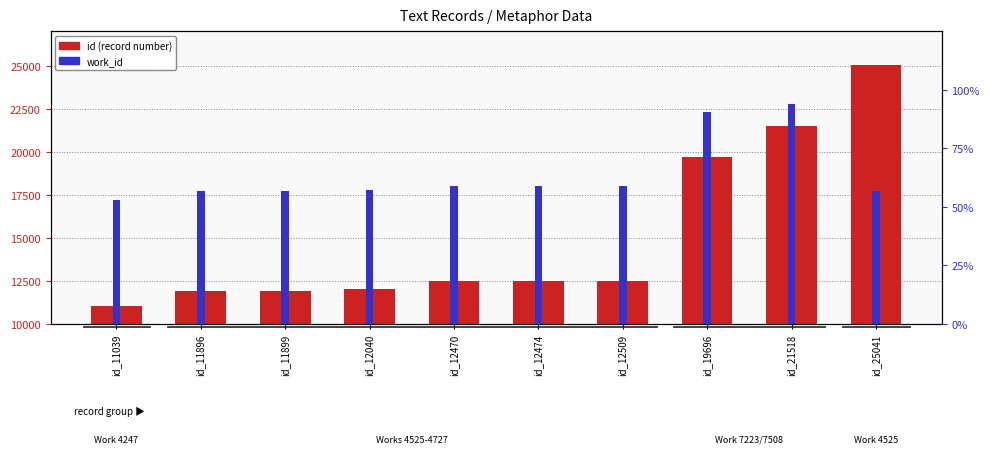

At which category does the chart reach its peak across all series?

id_25041